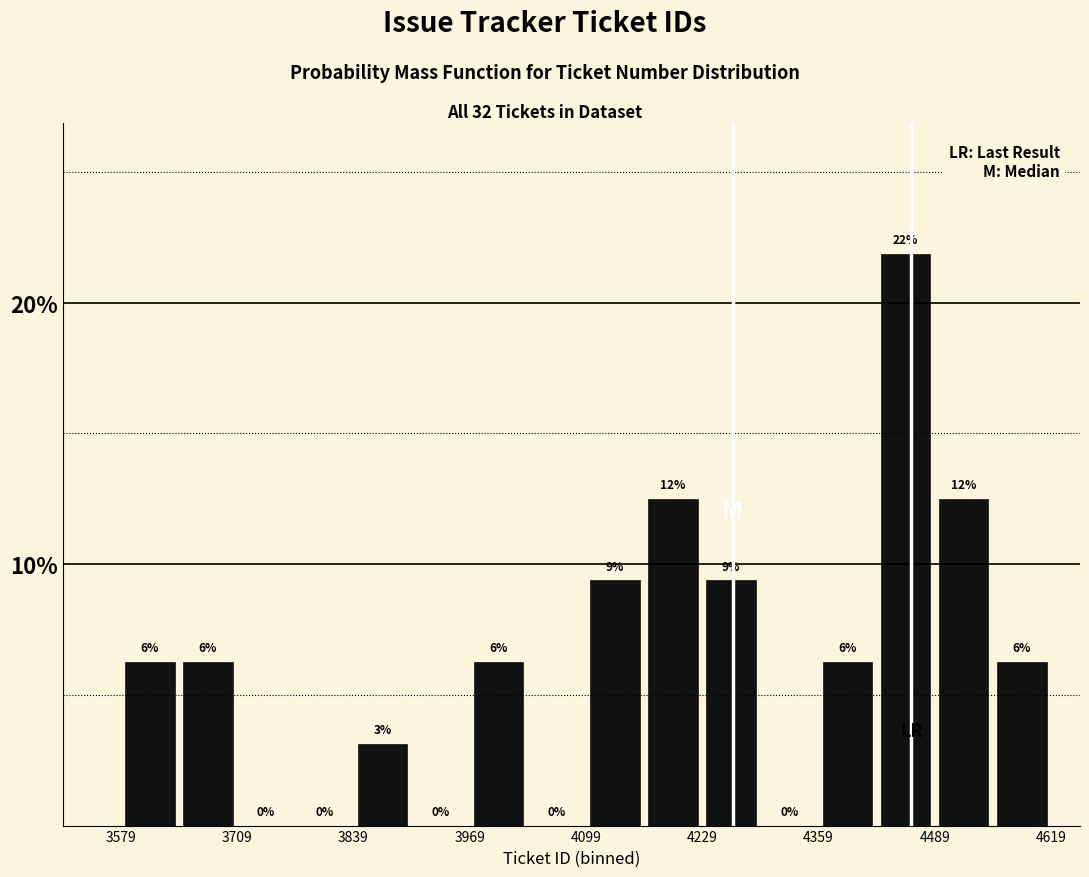

Read against the x-axis, roughly where is the centre of the tallest bar?

4460